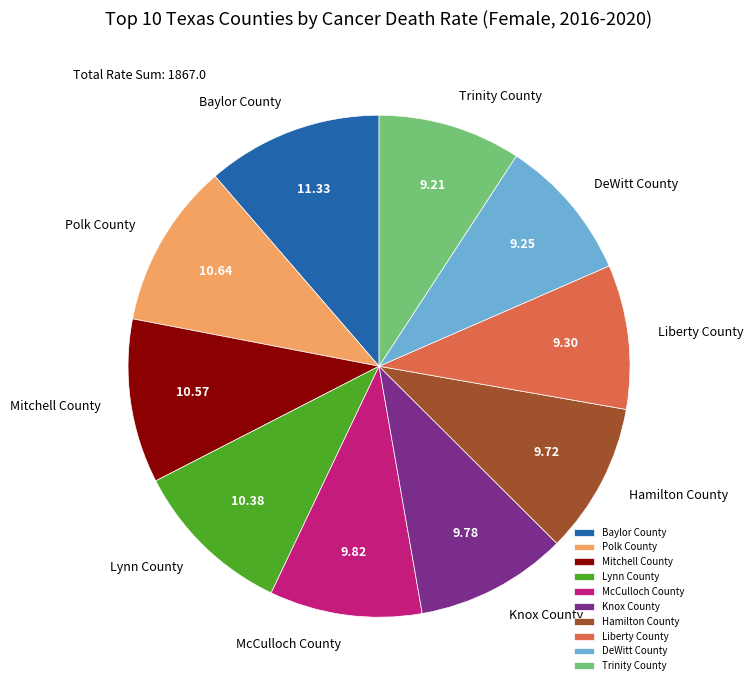

True or false: Baylor County accounts for 20% of the total.

False